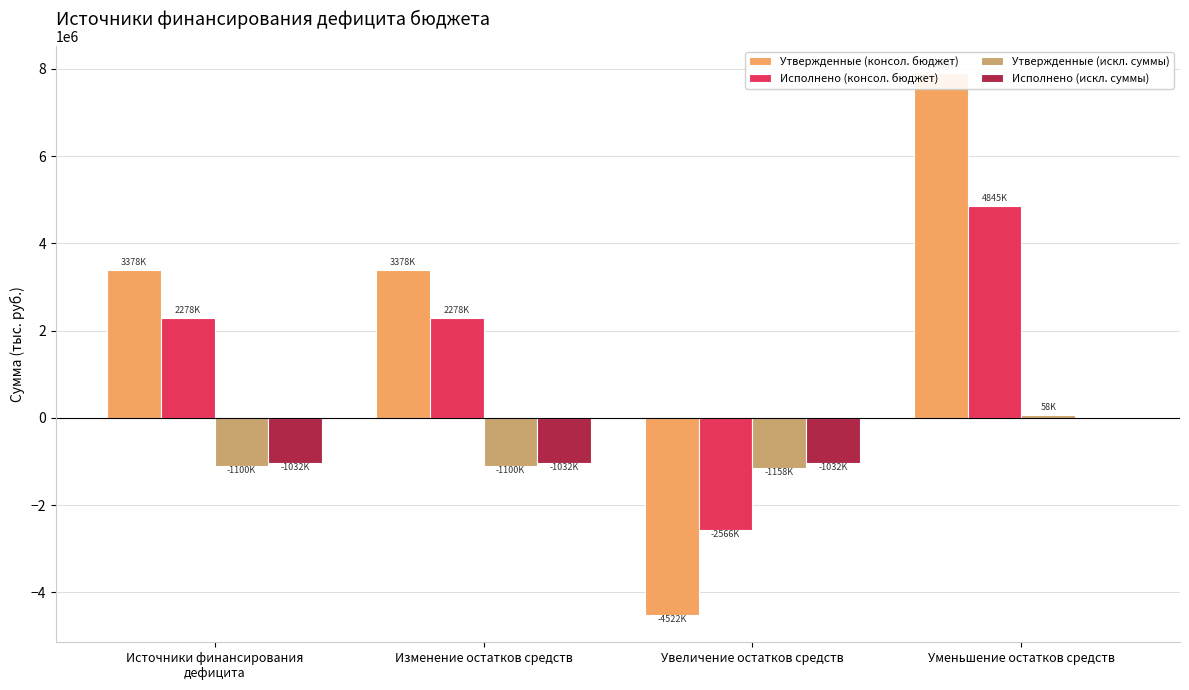

Reading left to right, transcribe all the data shown in this chart.

Утвержденные (консол. бюджет): 3378061.0	3378061.0	-4521876.0	7899937.0
Исполнено (консол. бюджет): 2278105.9	2278105.9	-2566421.3	4844527.2
Утвержденные (искл. суммы): -1100169.8	-1100169.8	-1157949.0	57779.2
Исполнено (искл. суммы): -1031847.0	-1031847.0	-1031847.0	0.0